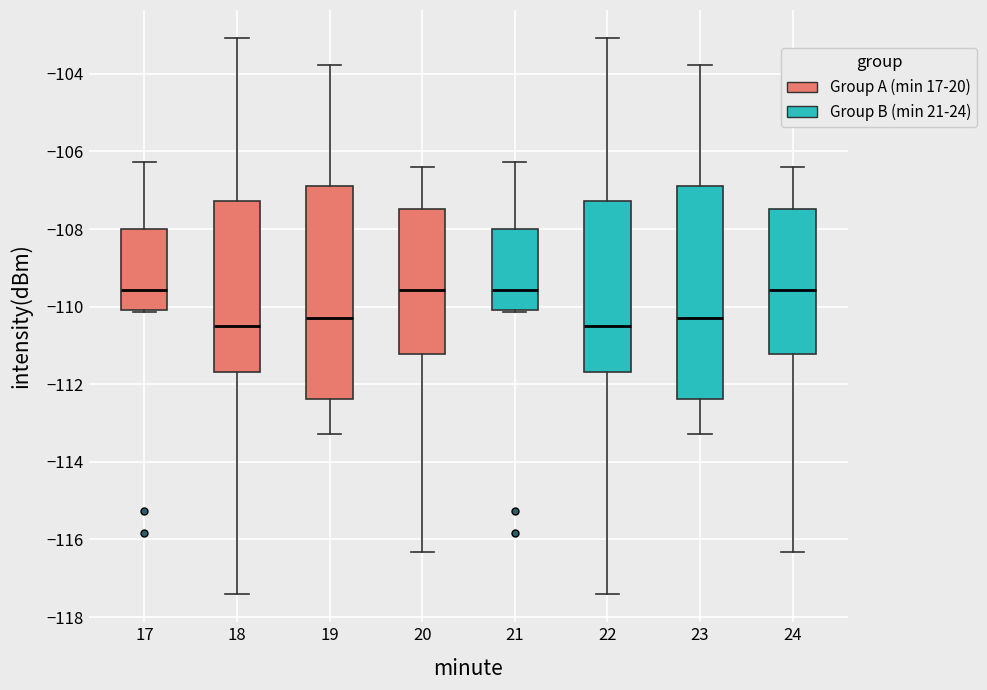

Reading left to right, read every box against the y-axis: the position of its median line, the range the box covers, and the ends of its whiskers. The values are not printed on the chart, so give them approximately, as read against the axis.

17: median -109.6, box -110.0 to -108.0, whiskers -110.2 to -106.2
18: median -110.6, box -111.6 to -107.2, whiskers -117.4 to -103.0
19: median -110.2, box -112.4 to -106.8, whiskers -113.2 to -103.8
20: median -109.6, box -111.2 to -107.4, whiskers -116.4 to -106.4
21: median -109.6, box -110.0 to -108.0, whiskers -110.2 to -106.2
22: median -110.6, box -111.6 to -107.2, whiskers -117.4 to -103.0
23: median -110.2, box -112.4 to -106.8, whiskers -113.2 to -103.8
24: median -109.6, box -111.2 to -107.4, whiskers -116.4 to -106.4